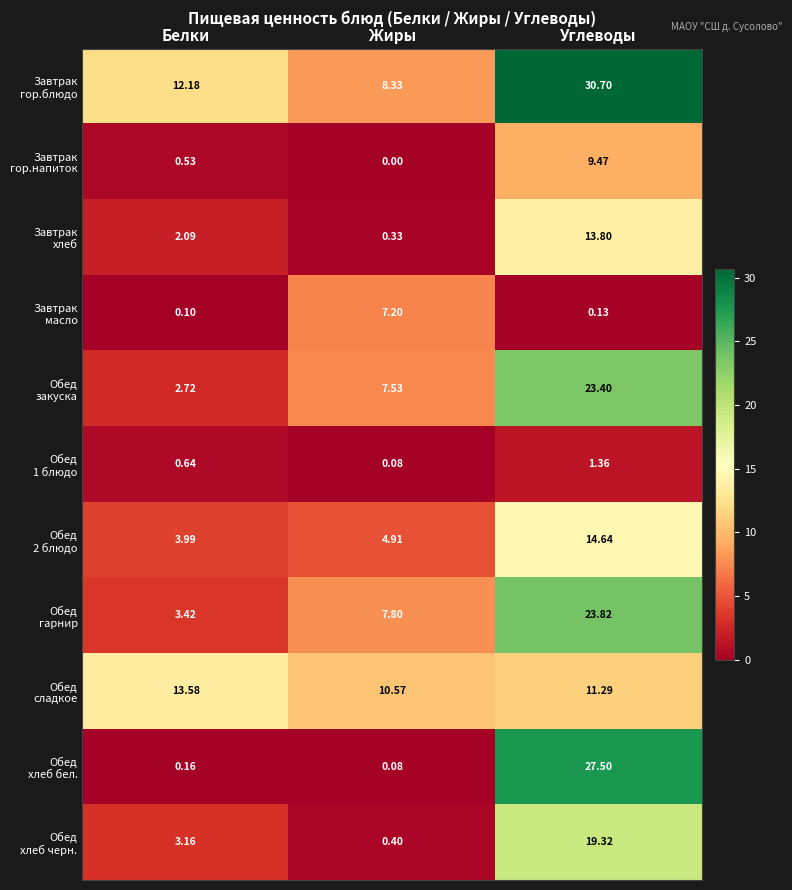

Count the number of data series in this chart.

11